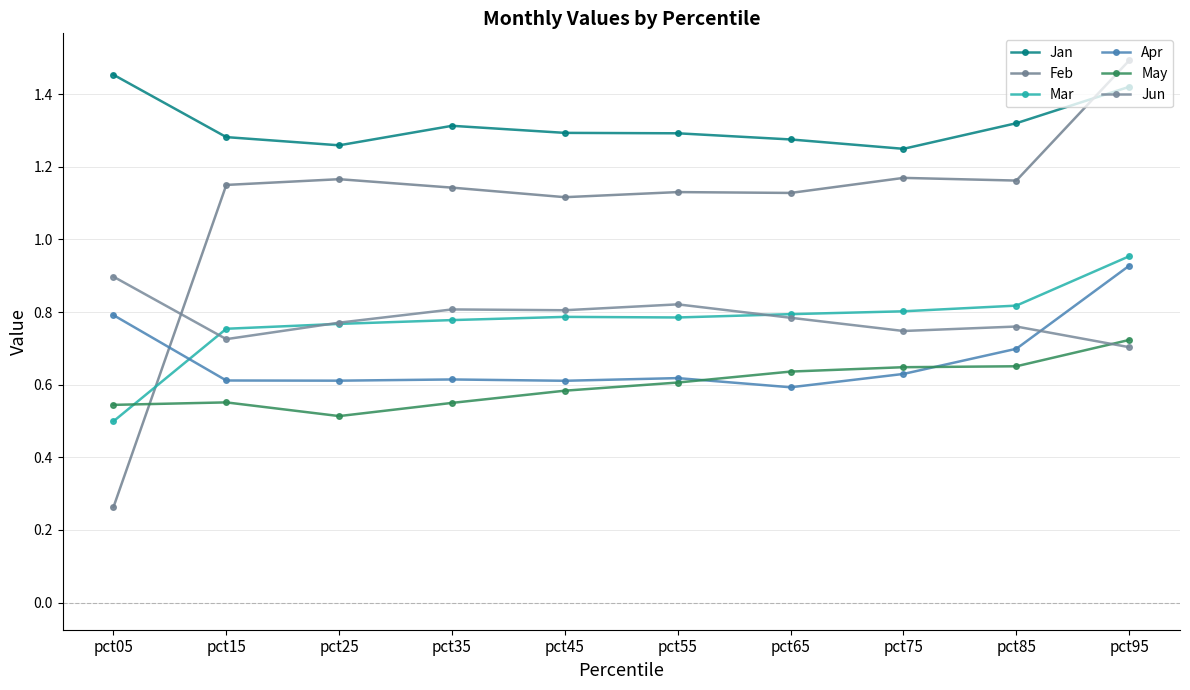

What is the difference between the maximum and minimum values in the Feb series?

1.2